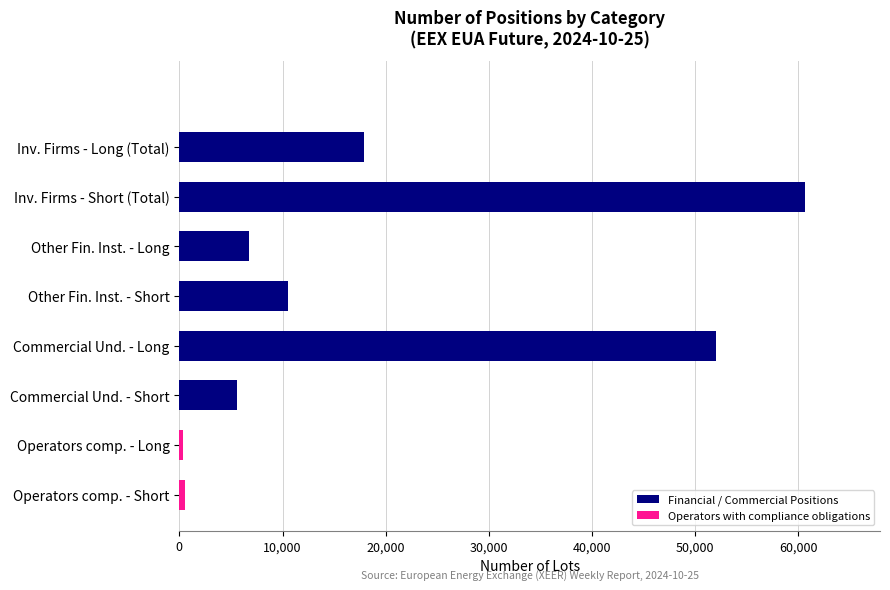

Approximately how many times larger is the value at Inv. Firms - Long (Total) compared to Commercial Und. - Short?

3.2